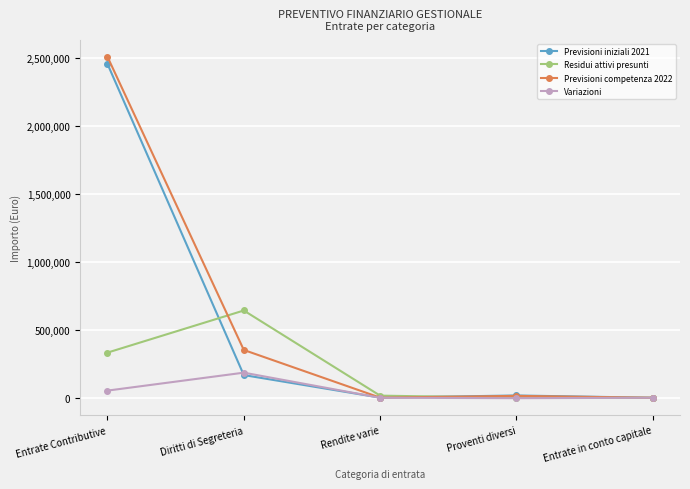

What is the spread (max minus min) of values at Diritti di Segreteria?

474585.8